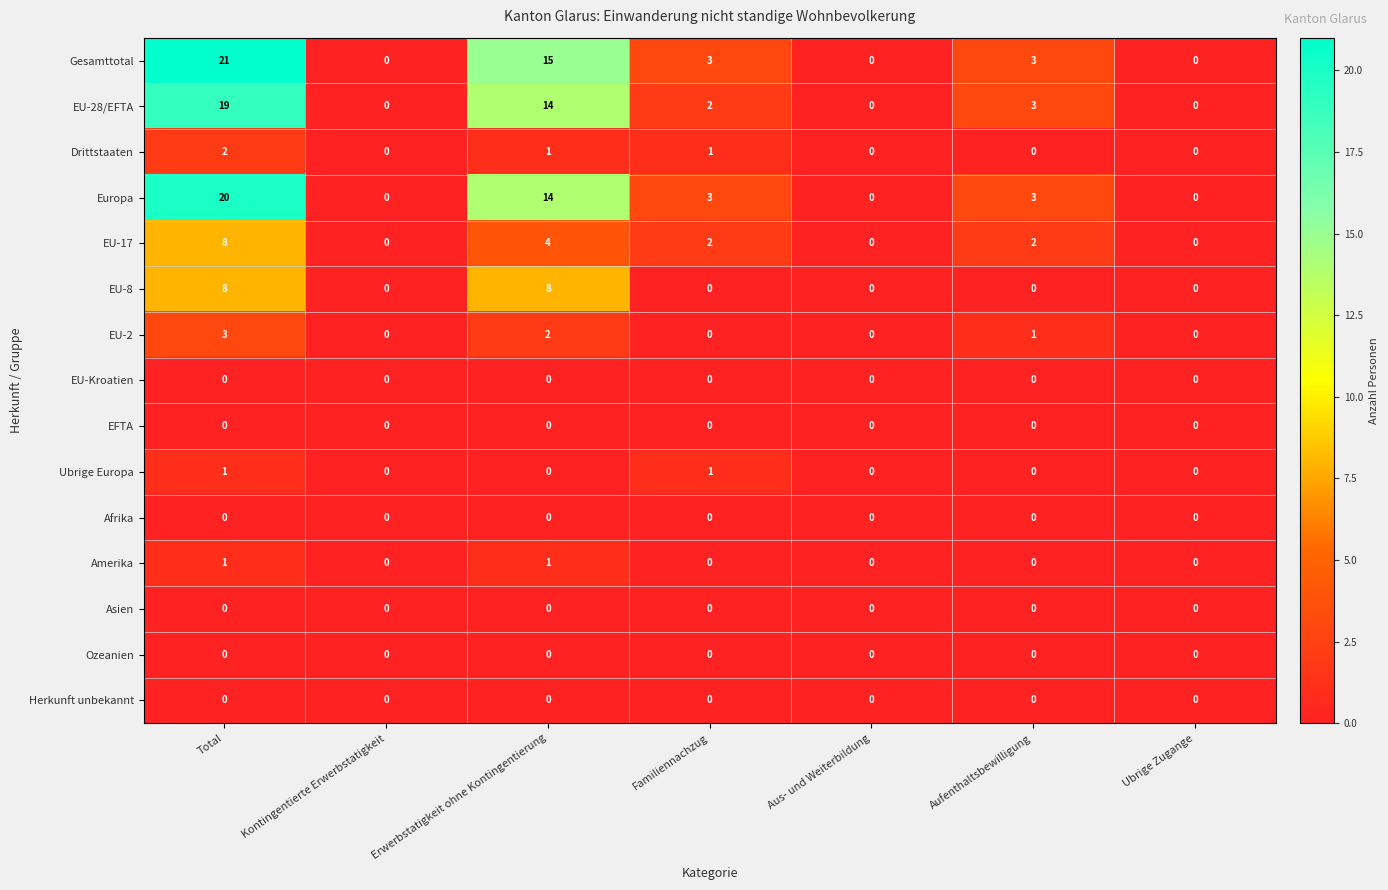

Count the number of data series in this chart.

15